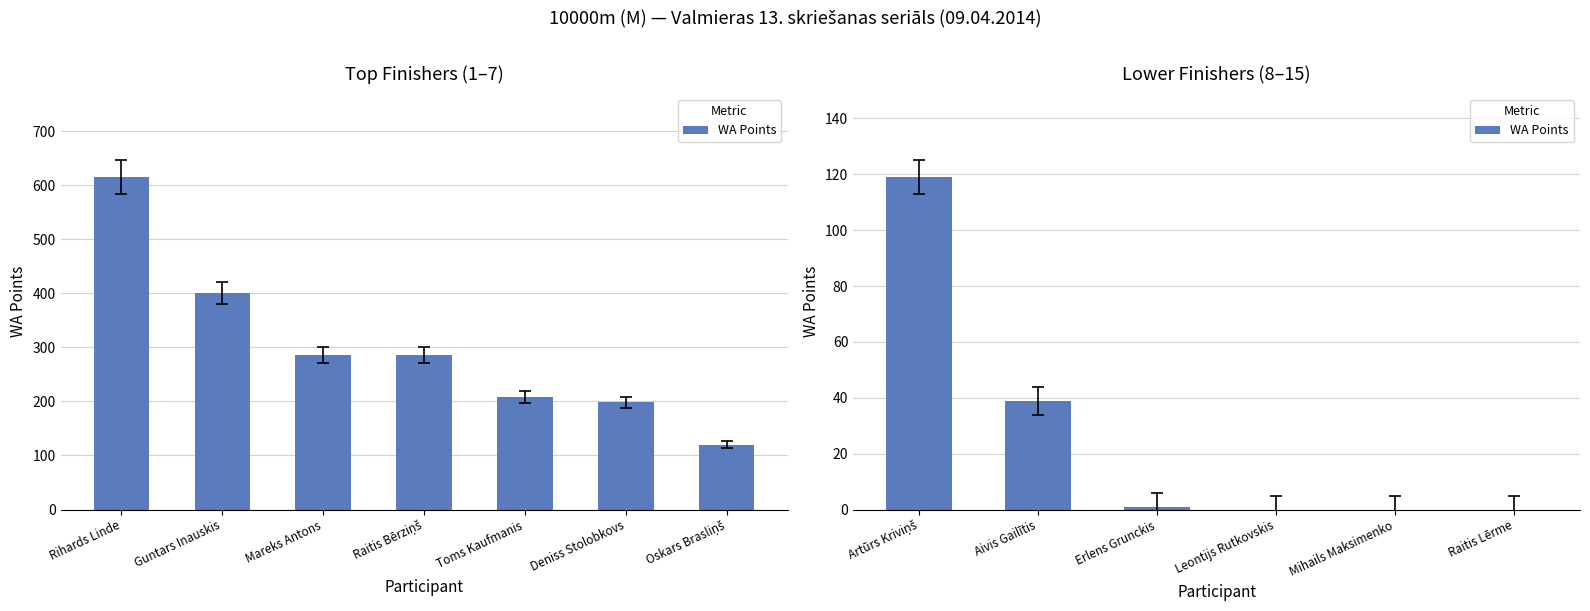

What is the average value?

26